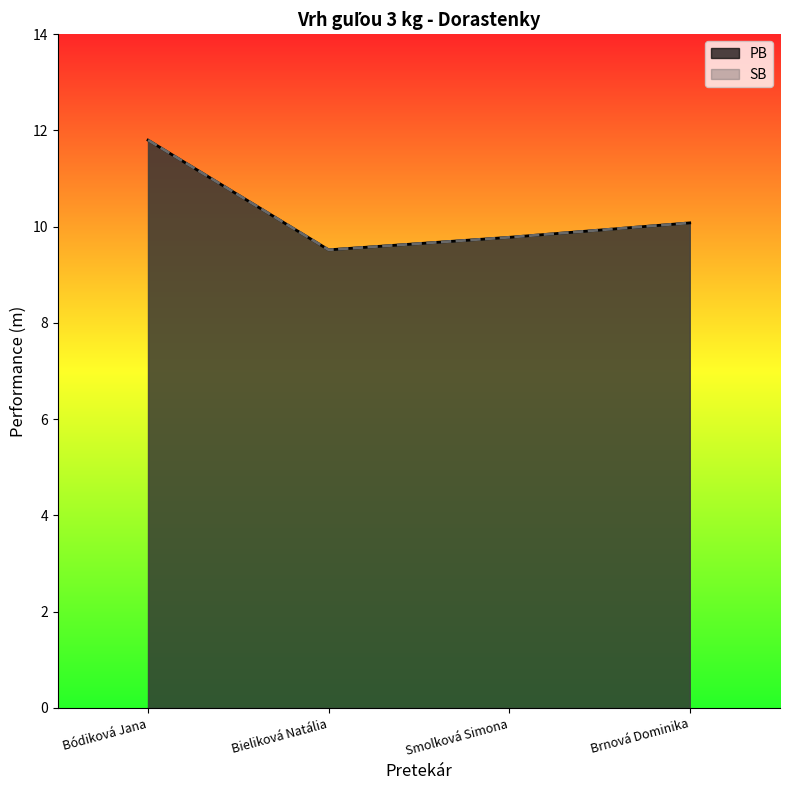

Count the number of data series in this chart.

2